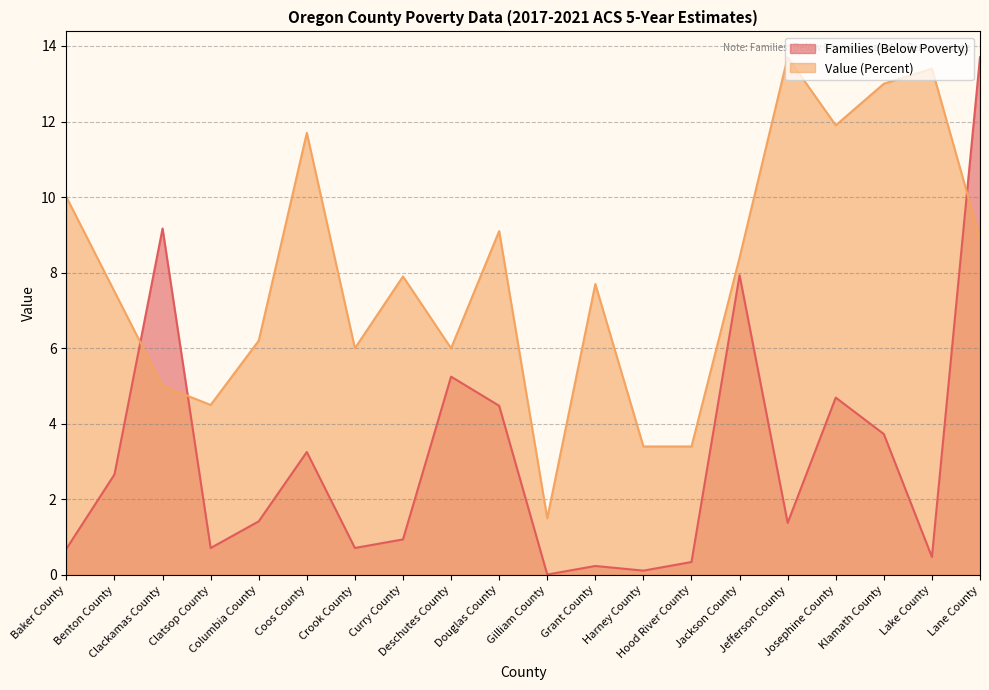

What is the sum of the Families (Below Poverty) values at Gilliam County and Jefferson County?

1.4